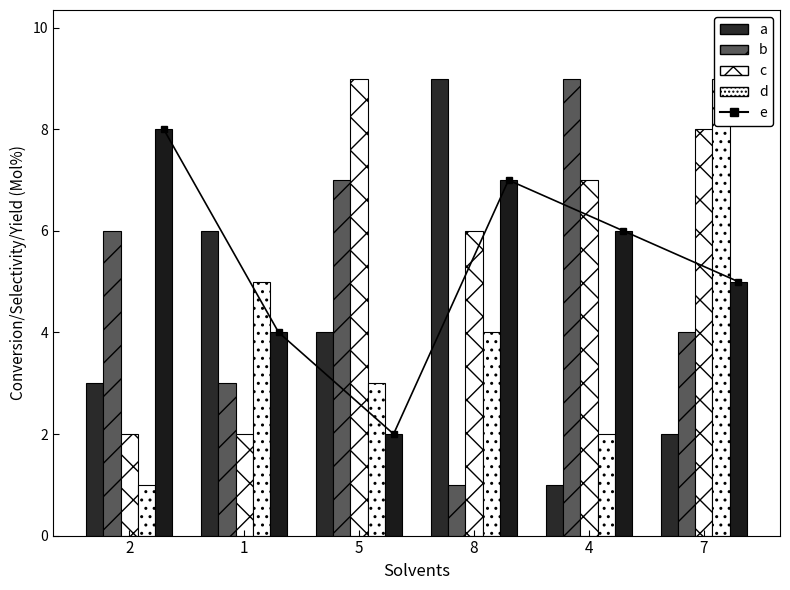

Reading left to right, list all the values displayed in this chart.

a: 3	6	4	9	1	2
b: 6	3	7	1	9	4
c: 2	2	9	6	7	8
d: 1	5	3	4	2	9
e: 8	4	2	7	6	5